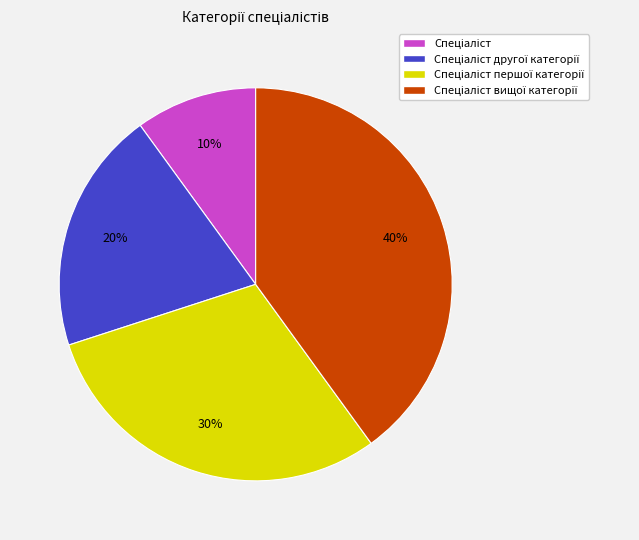

To the nearest percent, what is the difference between the largest and smallest slice percentages?

30%